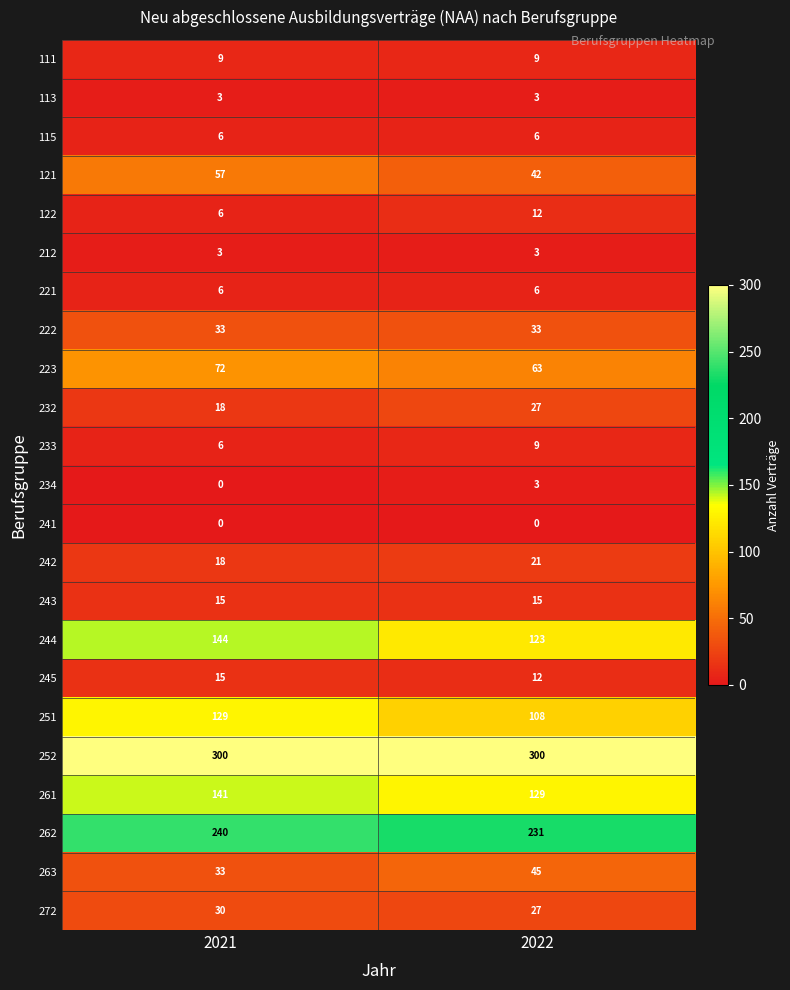

Is it true that 212 equals 2 at 2021?

False